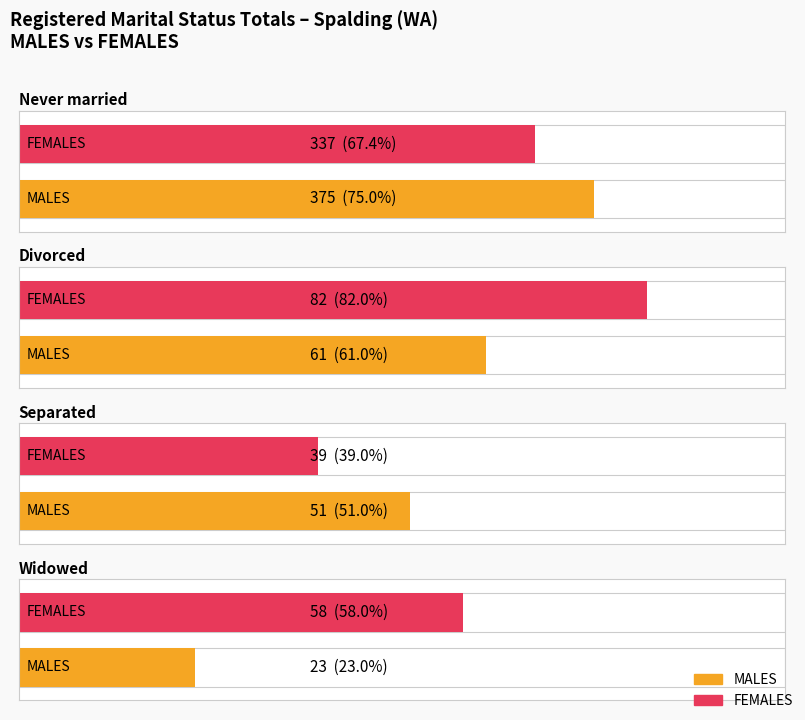

Reading right to left, extract all data points from this chart.

Never married: 337	375
Divorced: 82	61
Separated: 39	51
Widowed: 58	23